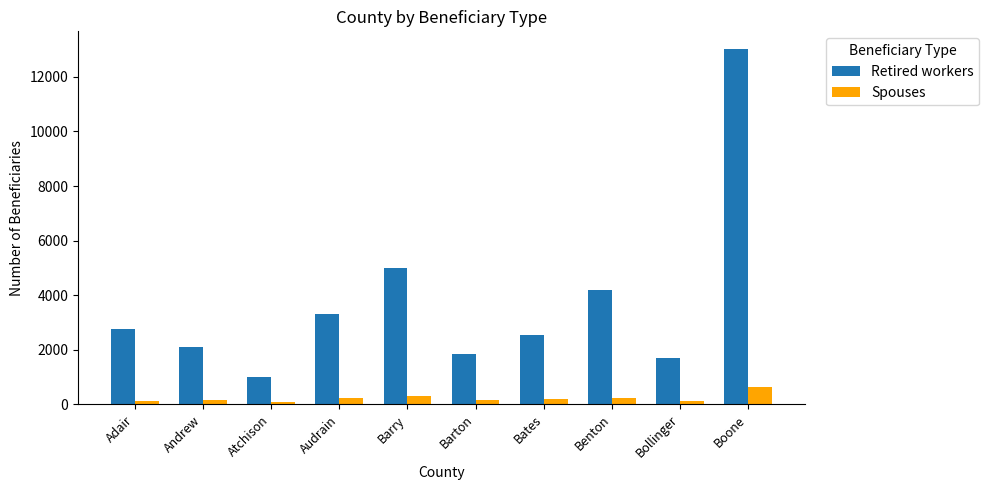

At which category does the chart reach its peak across all series?

Boone